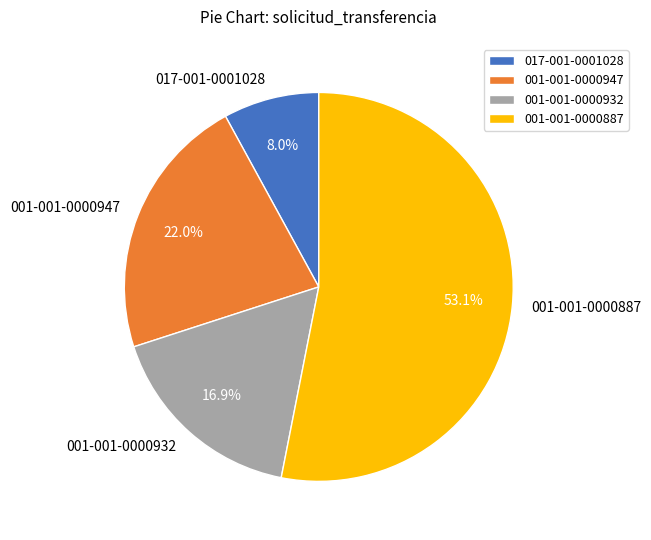

Between 001-001-0000932 and 001-001-0000887, which is larger?

001-001-0000887